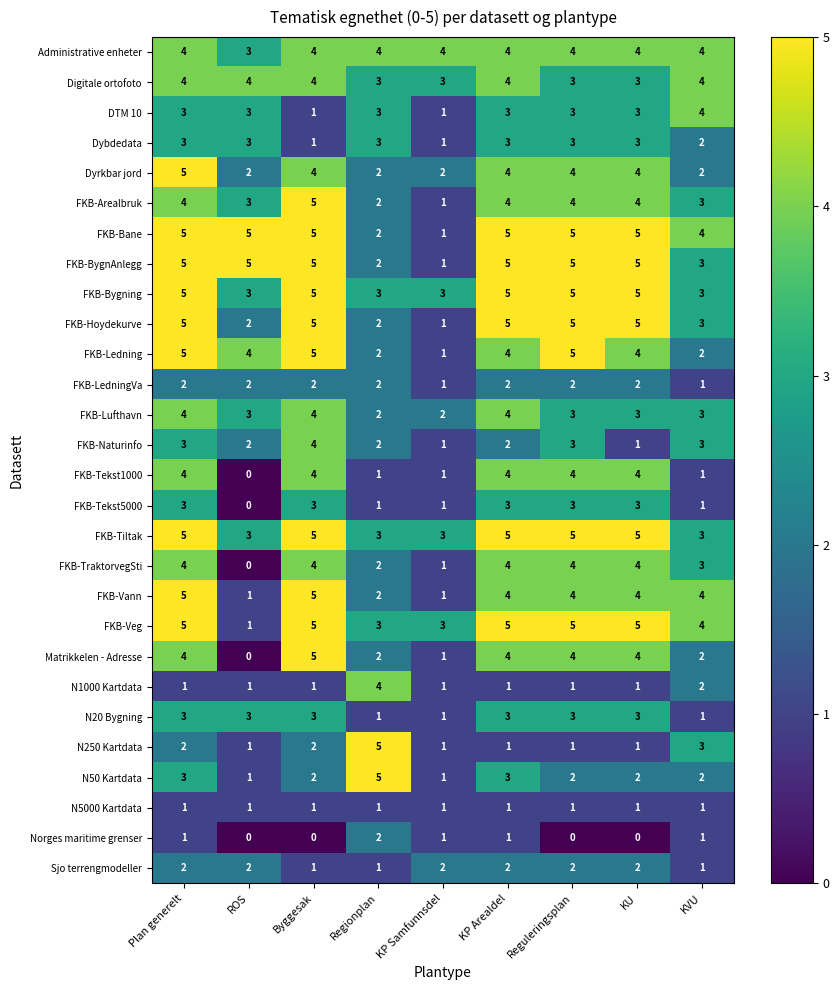

Where is N1000 Kartdata nearest to the value 2?

KVU